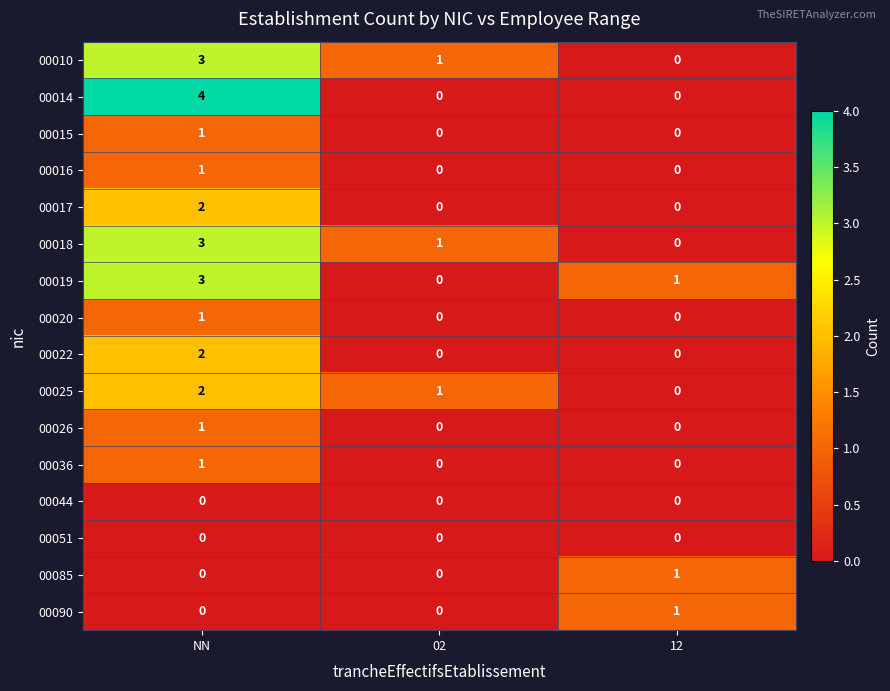

At which category is the sum across all series the highest?

NN